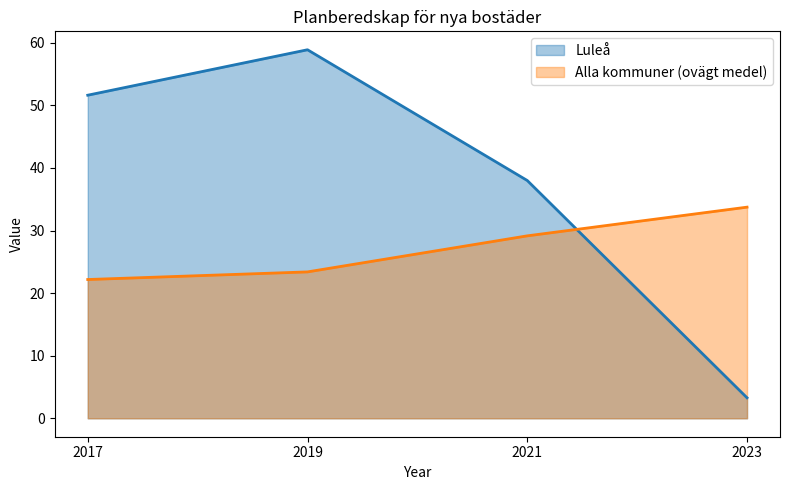

Which series changed the most between 2017 and 2021?

Luleå